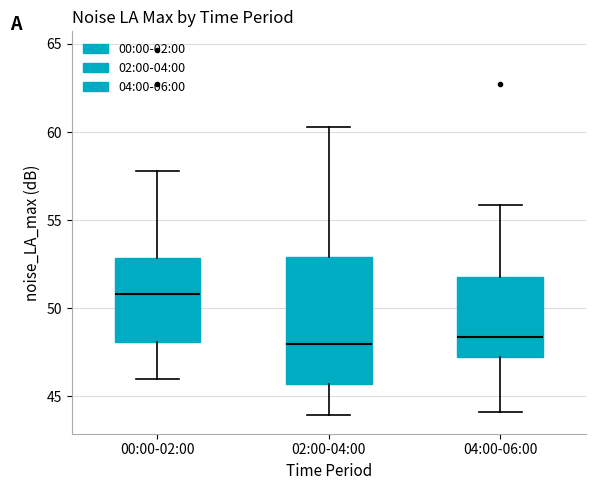

Reading left to right, transcribe this box plot: for each box, give where its median line is, the range the box spans, and where its two whiskers end, as read against the y-axis. The values are not printed on the chart, so give them approximately, as read against the axis.

00:00-02:00: median 51.0, box 48.0 to 53.0, whiskers 46.0 to 58.0
02:00-04:00: median 48.0, box 45.5 to 53.0, whiskers 44.0 to 60.5
04:00-06:00: median 48.5, box 47.0 to 52.0, whiskers 44.0 to 56.0